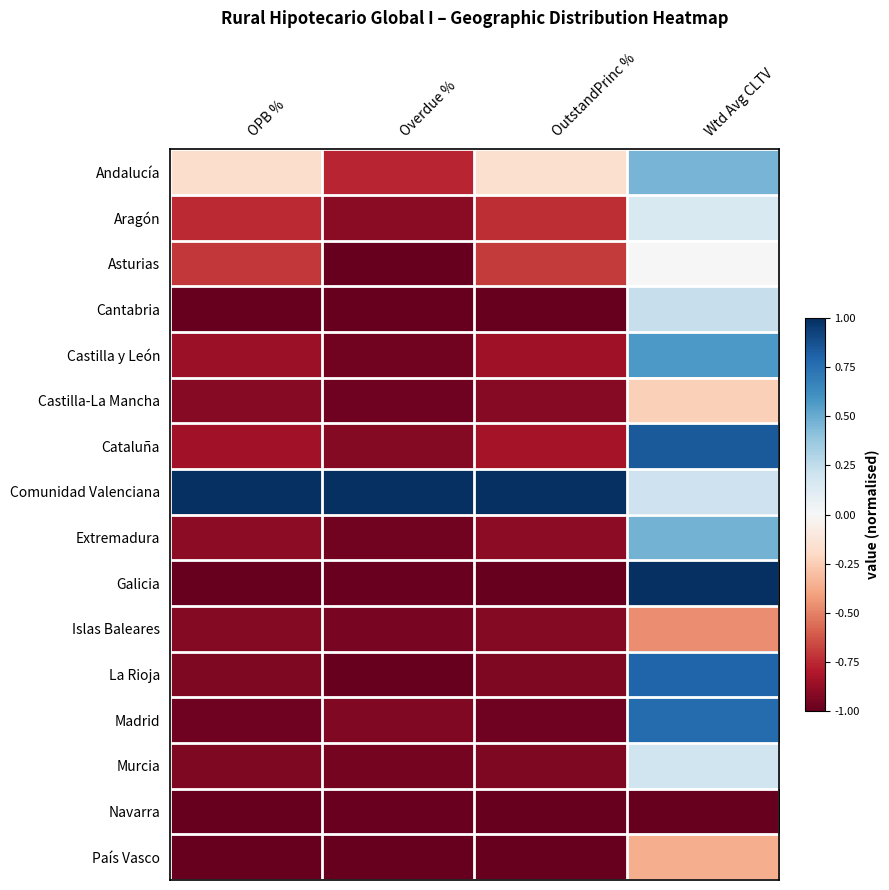

What is the spread (max minus min) of values at Overdue %?

2.0